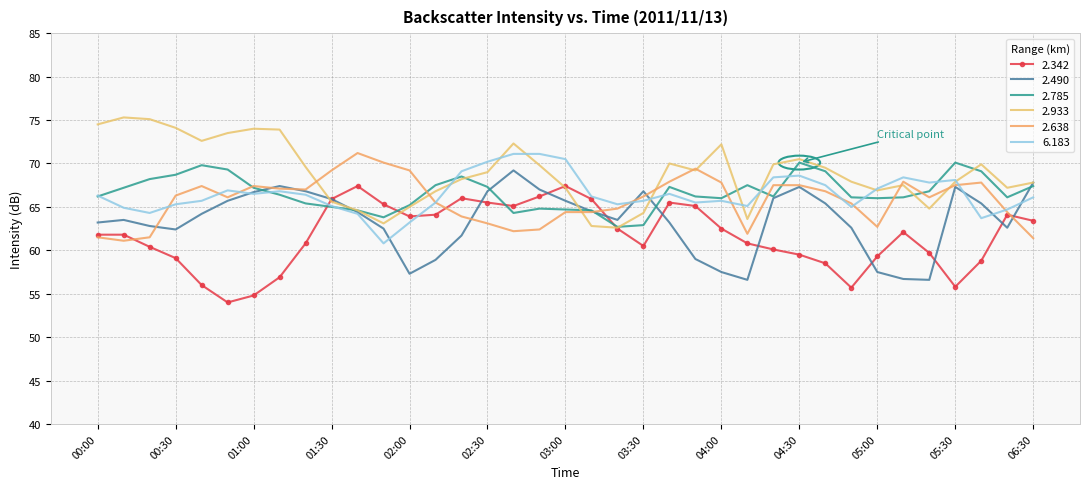

What is the difference between the maximum and second lowest values in the 2.490 series?

12.6